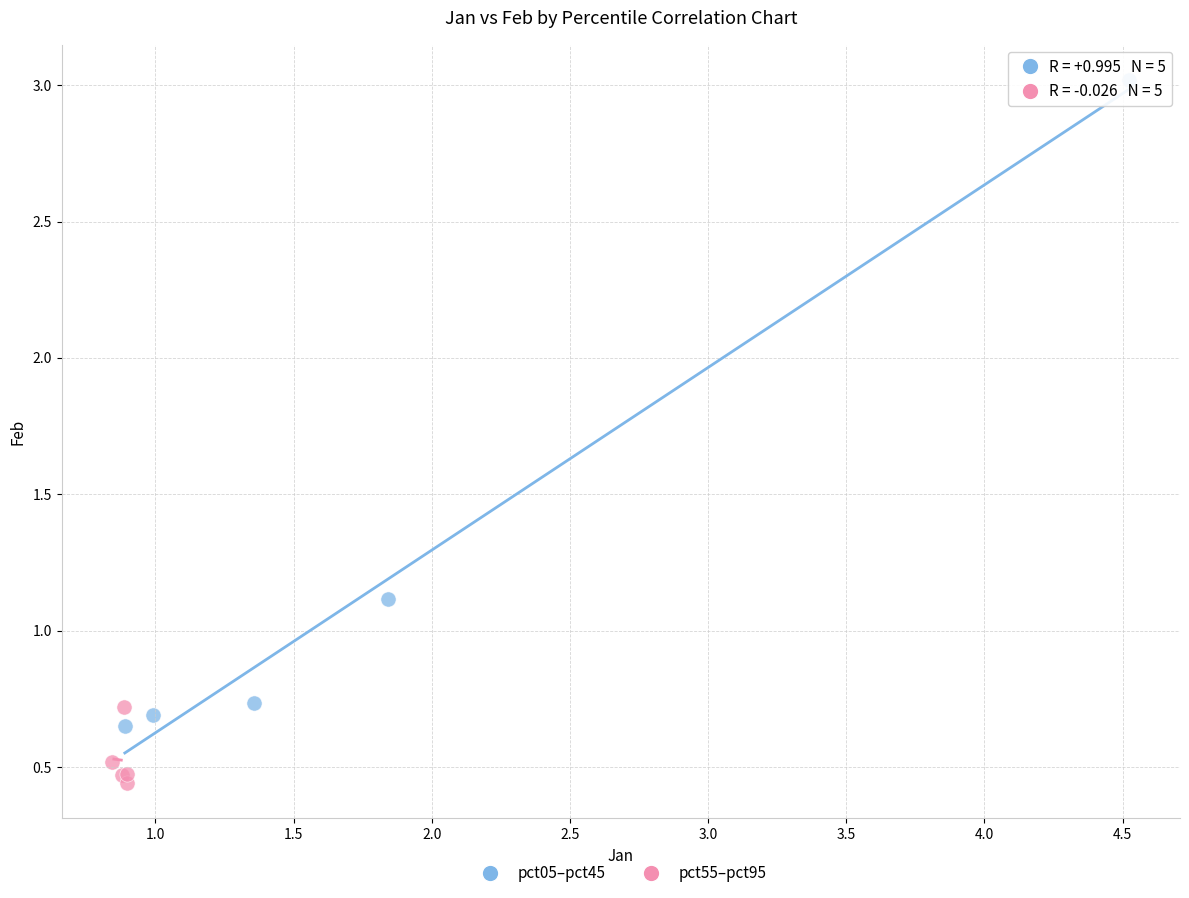

Which series has the widest spread of Y values?

pct05–pct45